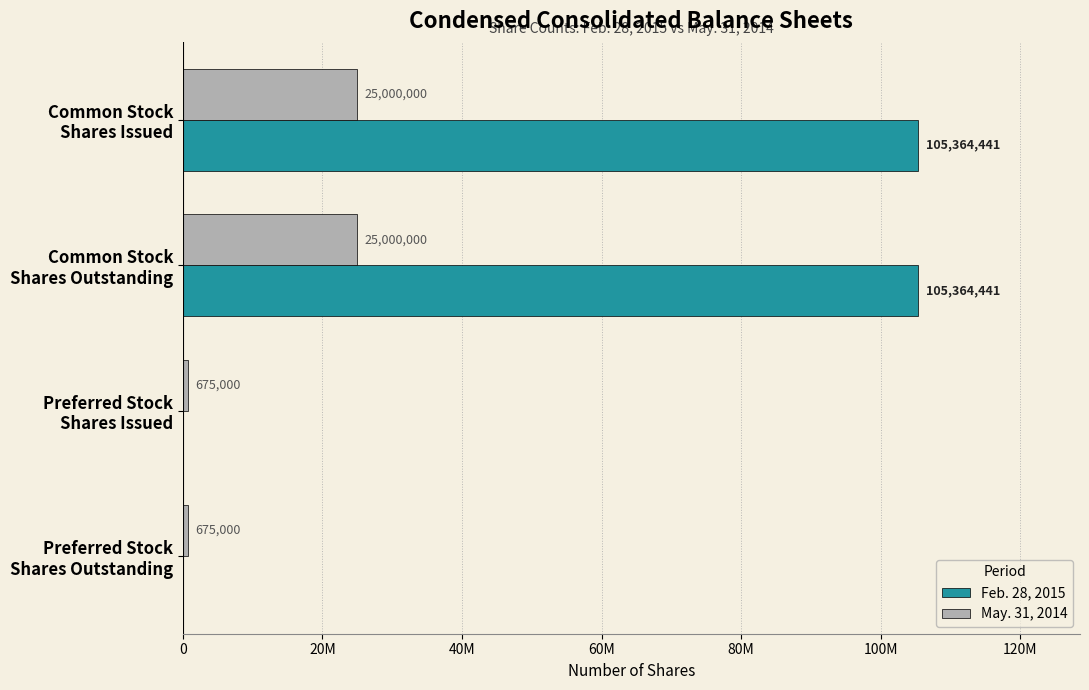

Reading left to right, list all the values displayed in this chart.

Feb. 28, 2015: 105364441	105364441	0	0
May. 31, 2014: 25000000	25000000	675000	675000